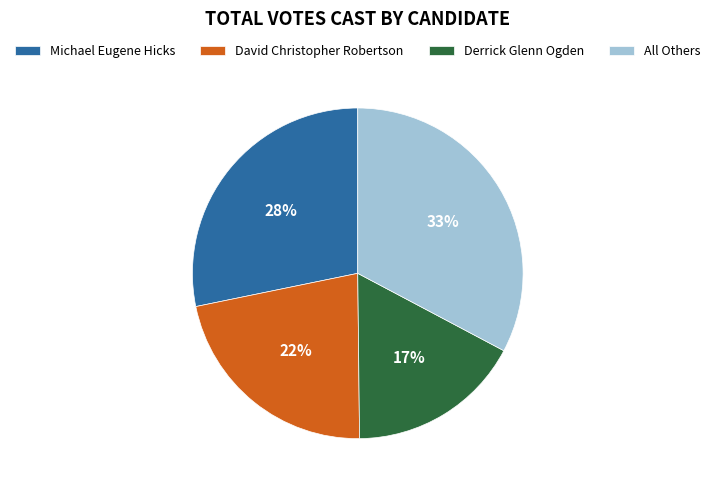

Which slice is the largest?

All Others